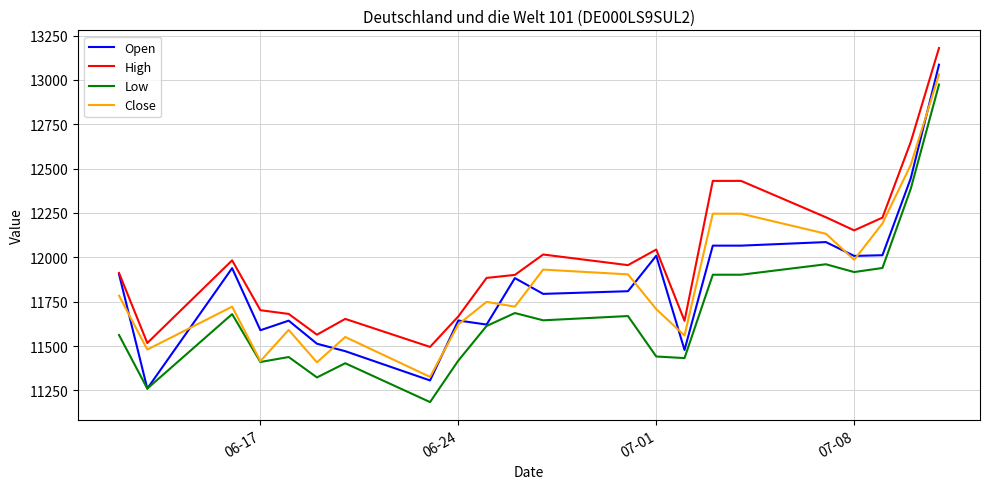

Which series has the largest total across all categories?

High